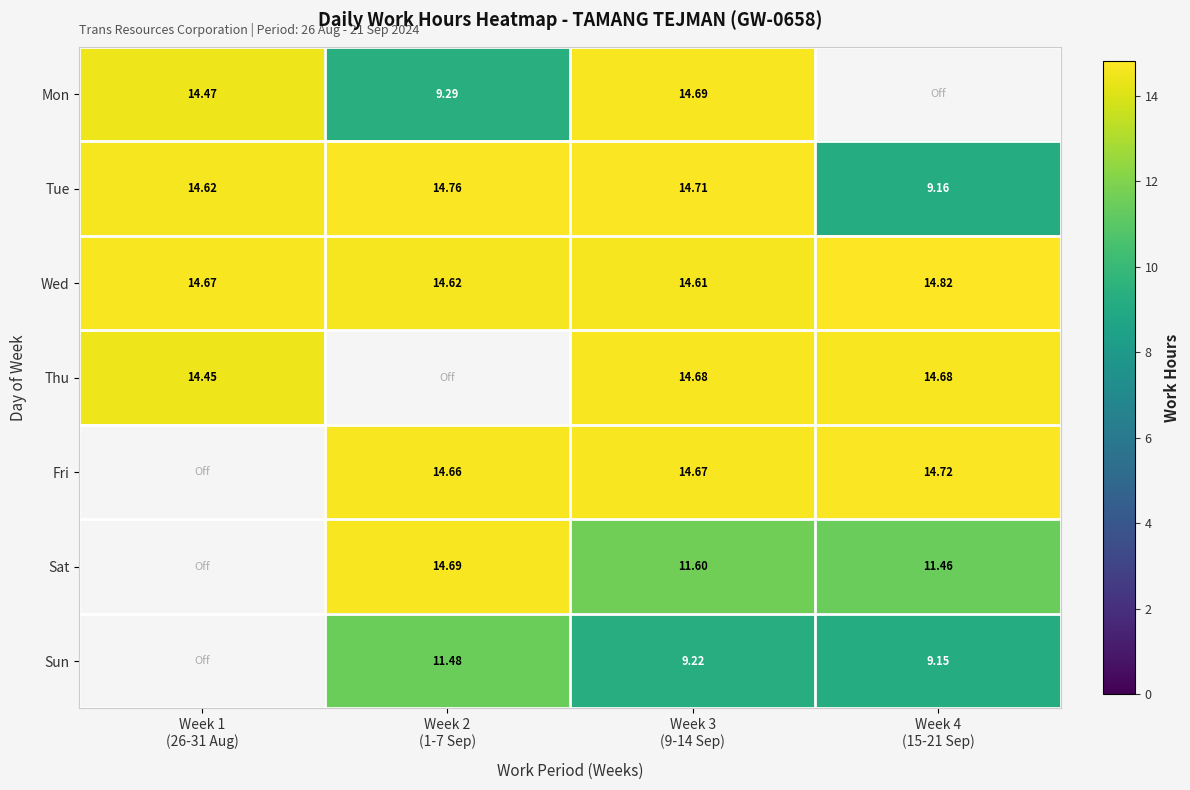

What is the difference between the second highest and second lowest values in the Wed series?

0.1